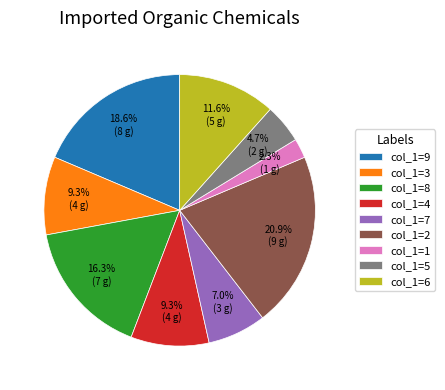

Which category has the smallest portion of the pie?

col_1=1